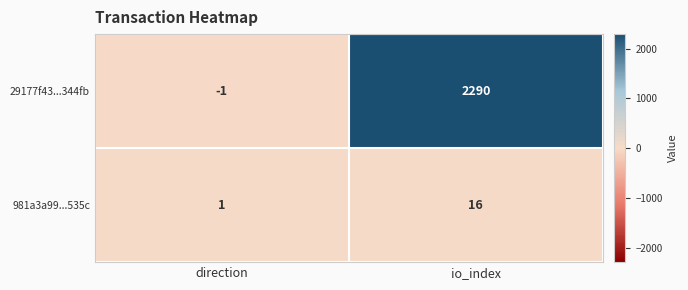

The value of 981a3a99...535c at io_index is 24. True or false?

False